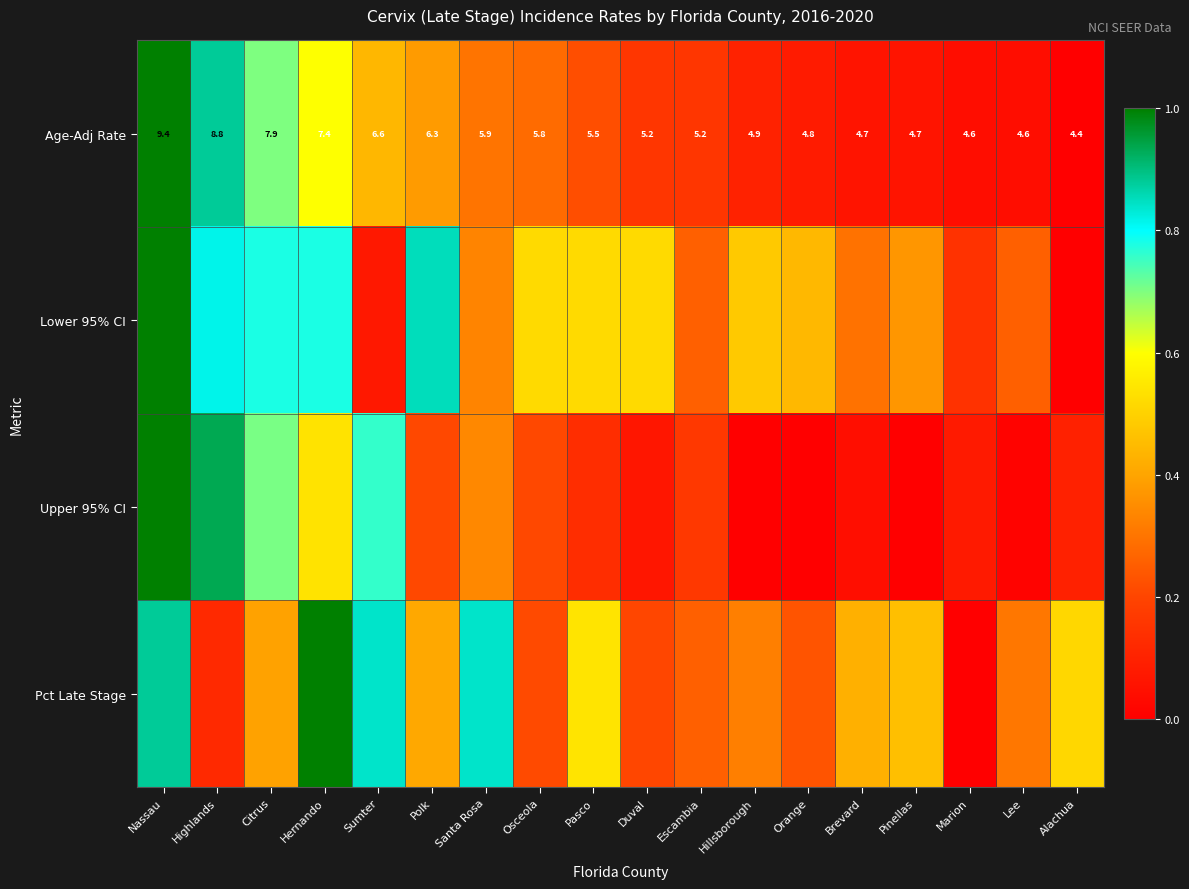

Which has a higher value, Citrus or Santa Rosa?

Citrus